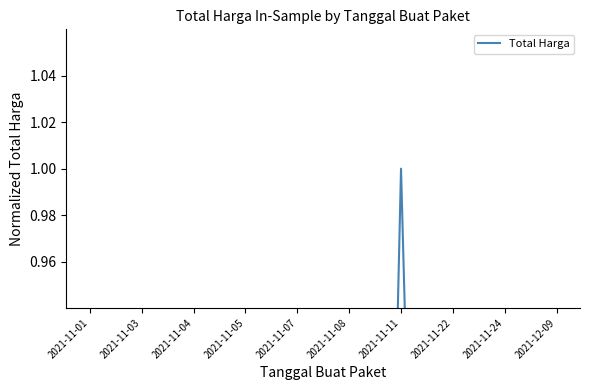

What is the difference between the values at 2021-11-05 and 2021-11-03?

0.1